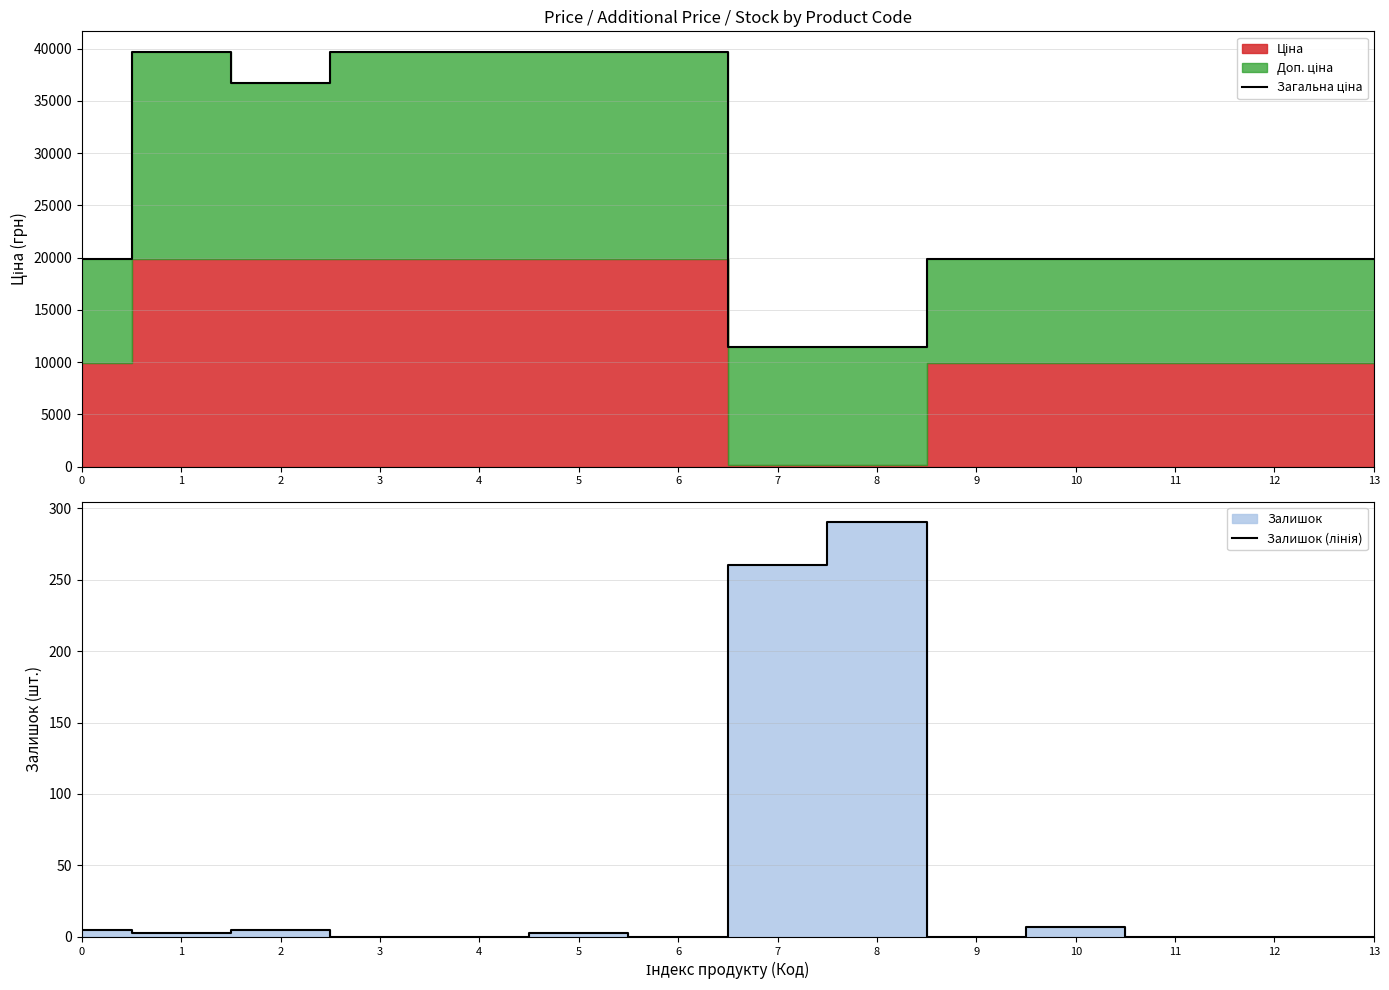

What is the value of the Загальна ціна point at the 12th from the left?

19817.0